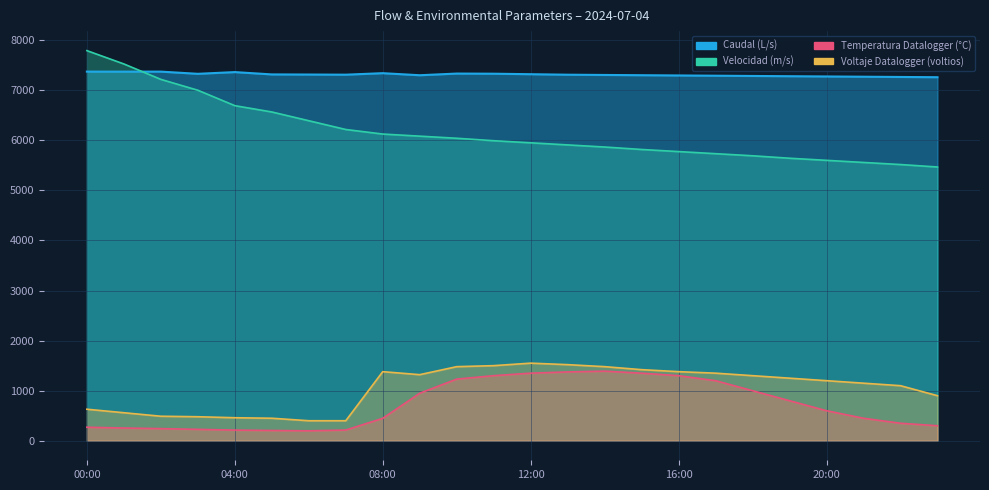

What are all the series names shown in the legend?

Caudal (L/s), Velocidad (m/s), Temperatura Datalogger (°C), Voltaje Datalogger (voltios)